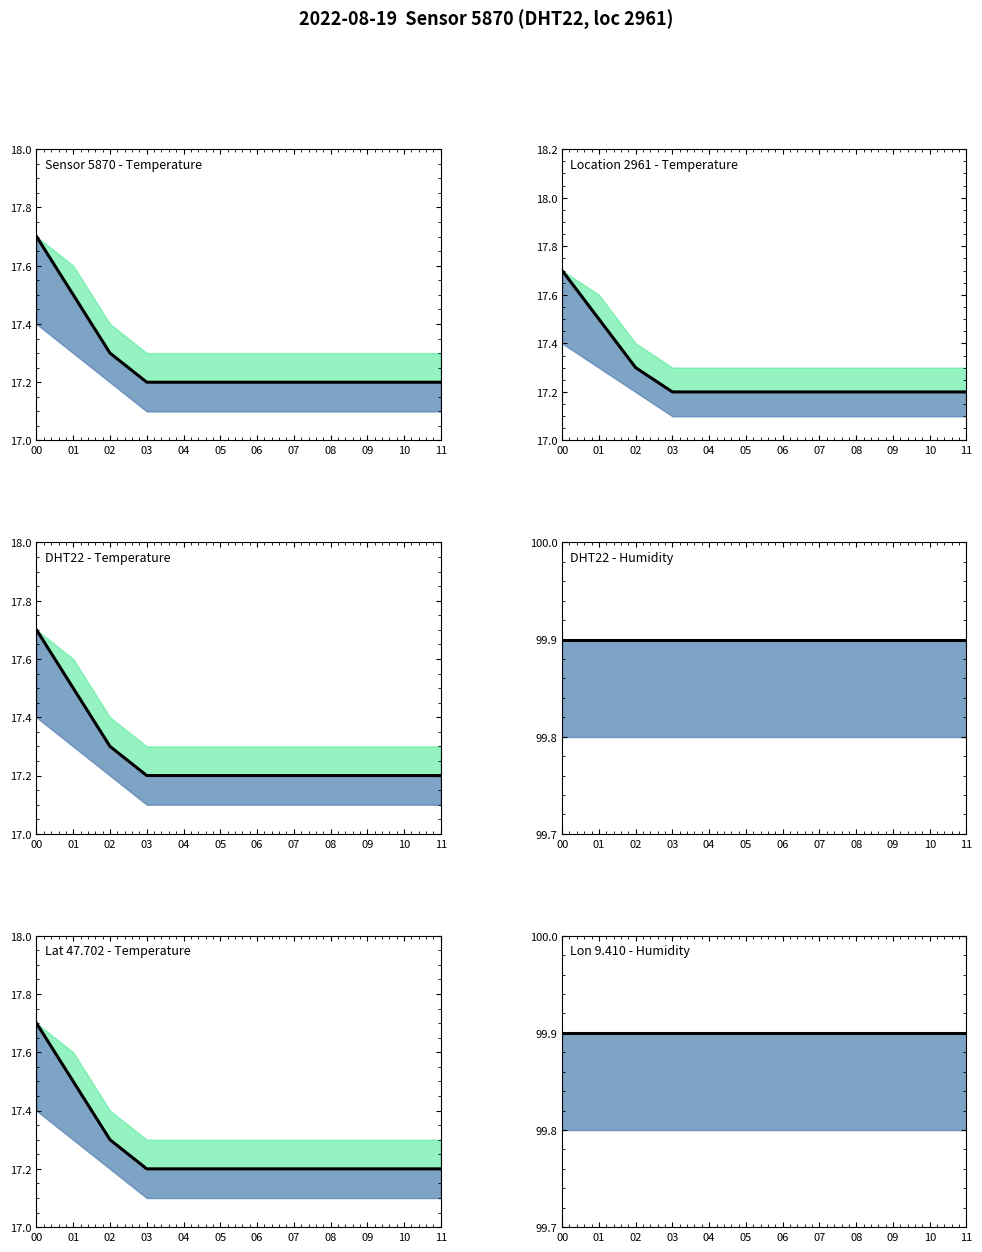

List the labels in order of value, largest first.

00, 01, 02, 03, 04, 05, 06, 07, 08, 09, 10, 11